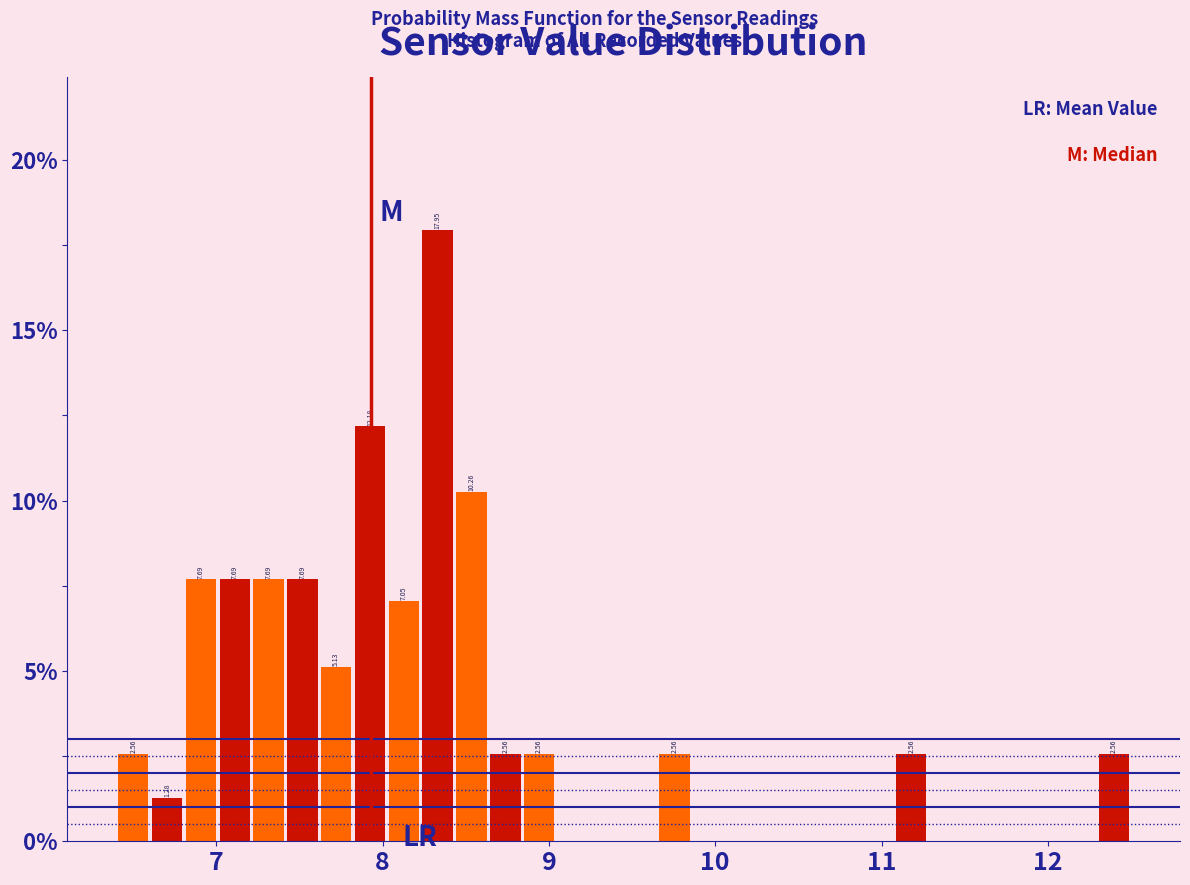

Read against the x-axis, roughly where is the centre of the tallest bar?

8.3